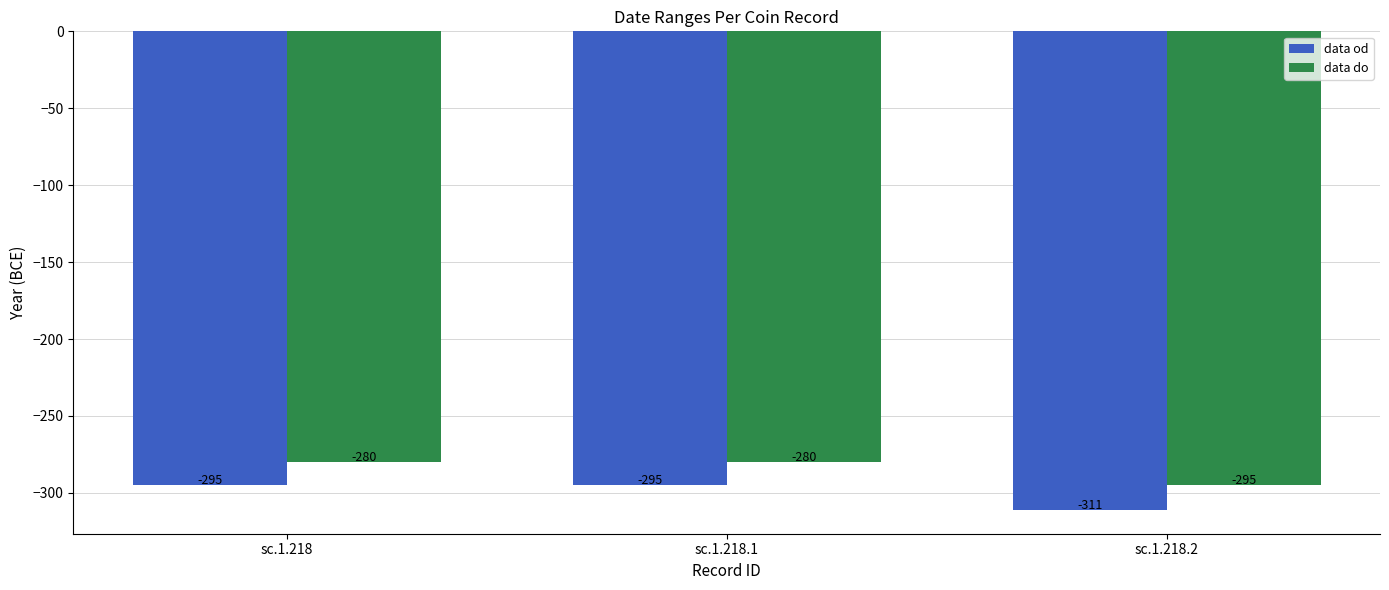

Reading left to right, transcribe all the data shown in this chart.

data od: sc.1.218=-295	sc.1.218.1=-295	sc.1.218.2=-311
data do: sc.1.218=-280	sc.1.218.1=-280	sc.1.218.2=-295